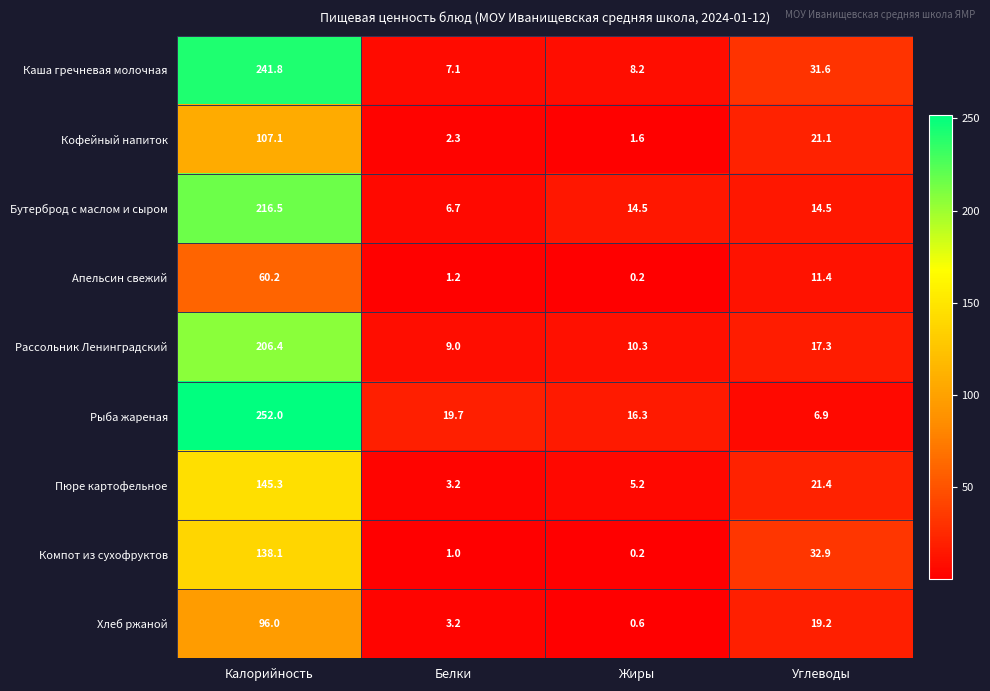

Is the value of Бутерброд с маслом и сыром at Белки greater than the value of Апельсин свежий at Жиры?

Yes